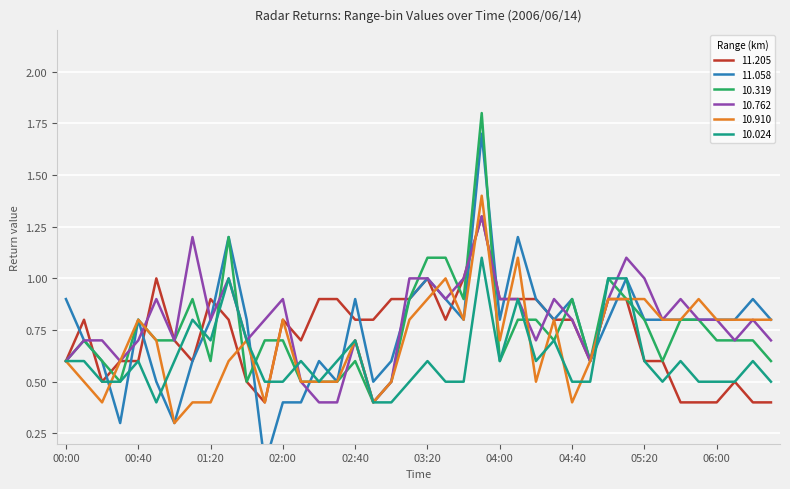

What is the greatest value displayed?

1.8